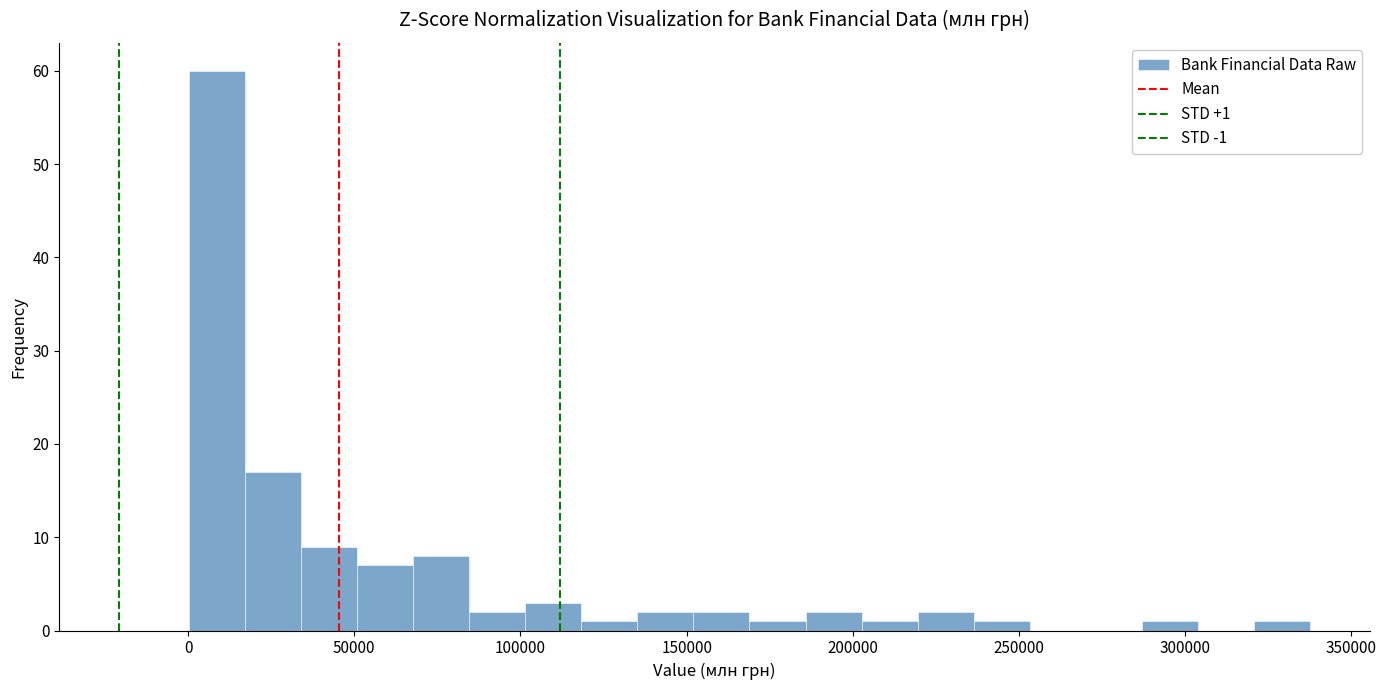

Around what value on the x-axis is the tallest bar? Give the approximate position of its centre, as read against the axis.

10000